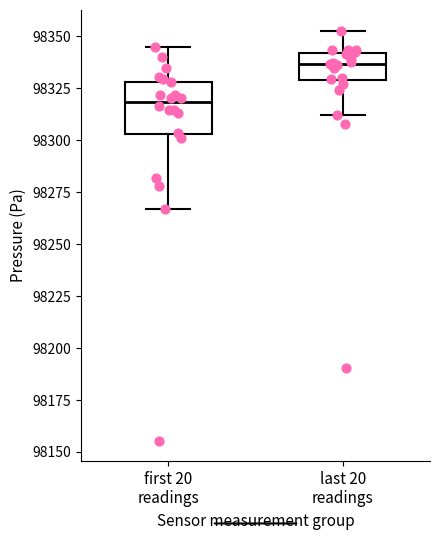

Which box is the tallest, from its lower edge to its upper edge?

first 20 readings